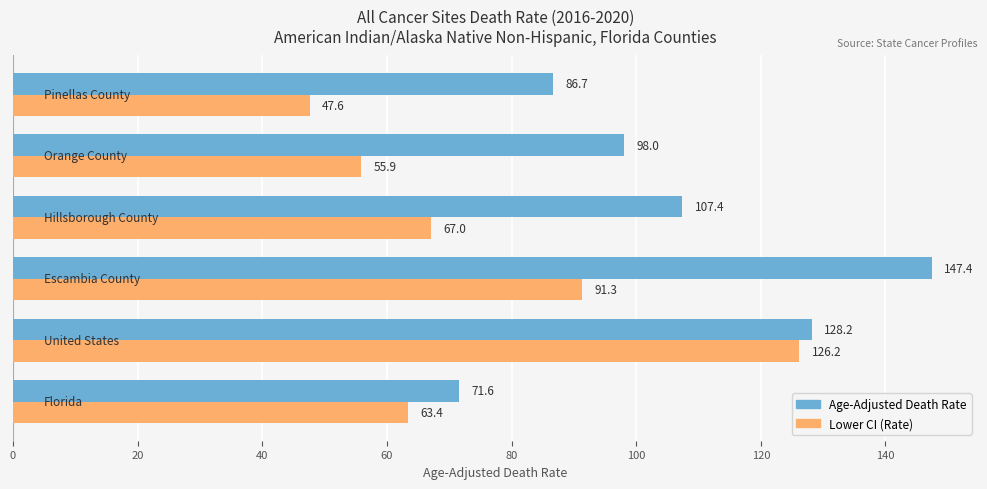

Which series has the widest spread of values?

Lower CI (Rate)